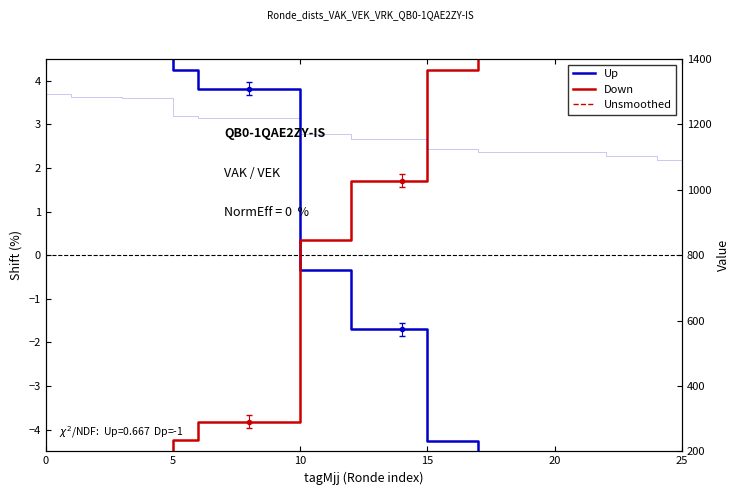

At how many categories does at least one series exceed -65?

26